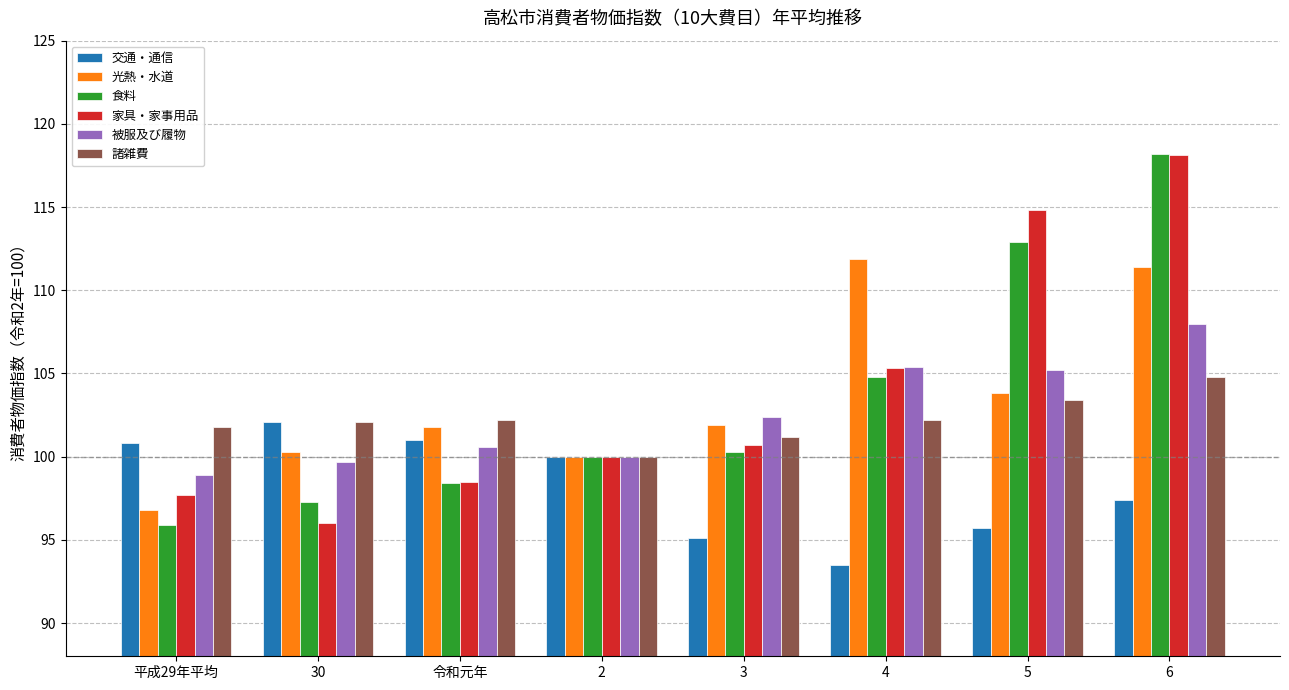

At which label does 交通・通信 reach its minimum?

4